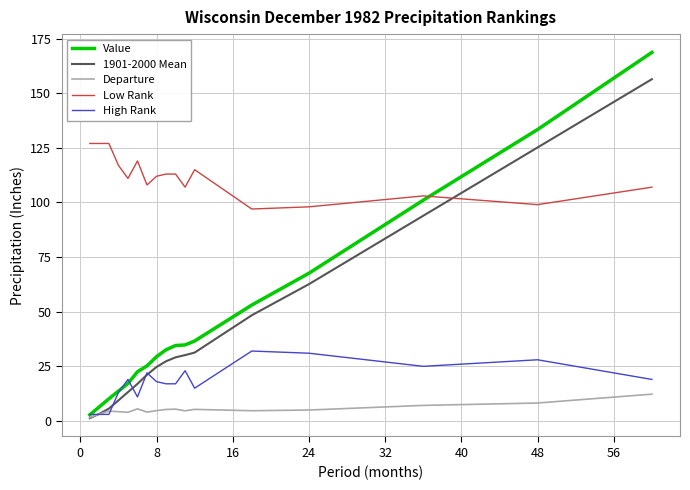

Which series has the largest range (max minus min)?

Value